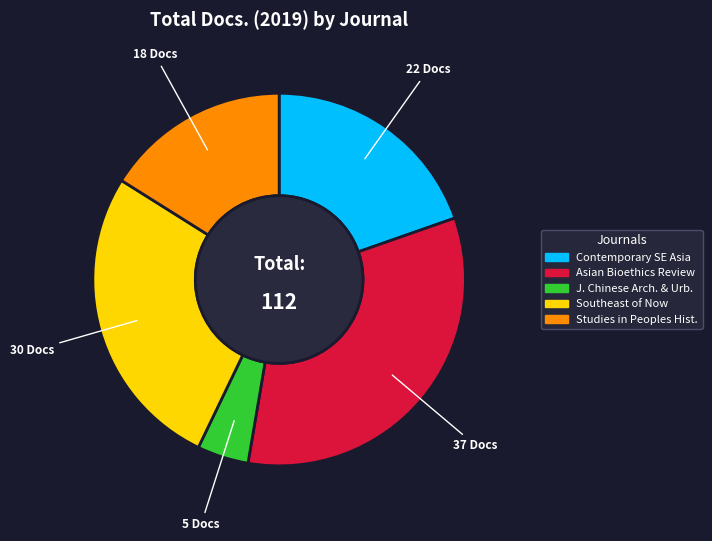

Is there a majority slice in this chart?

No